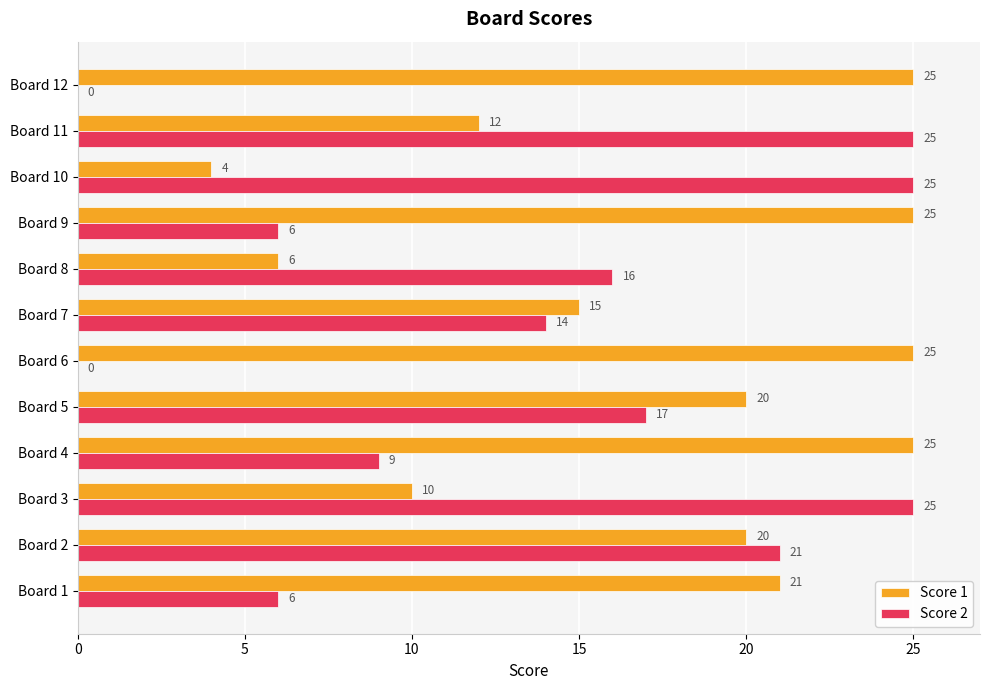

The value of Score 1 at Board 4 is 8. True or false?

False